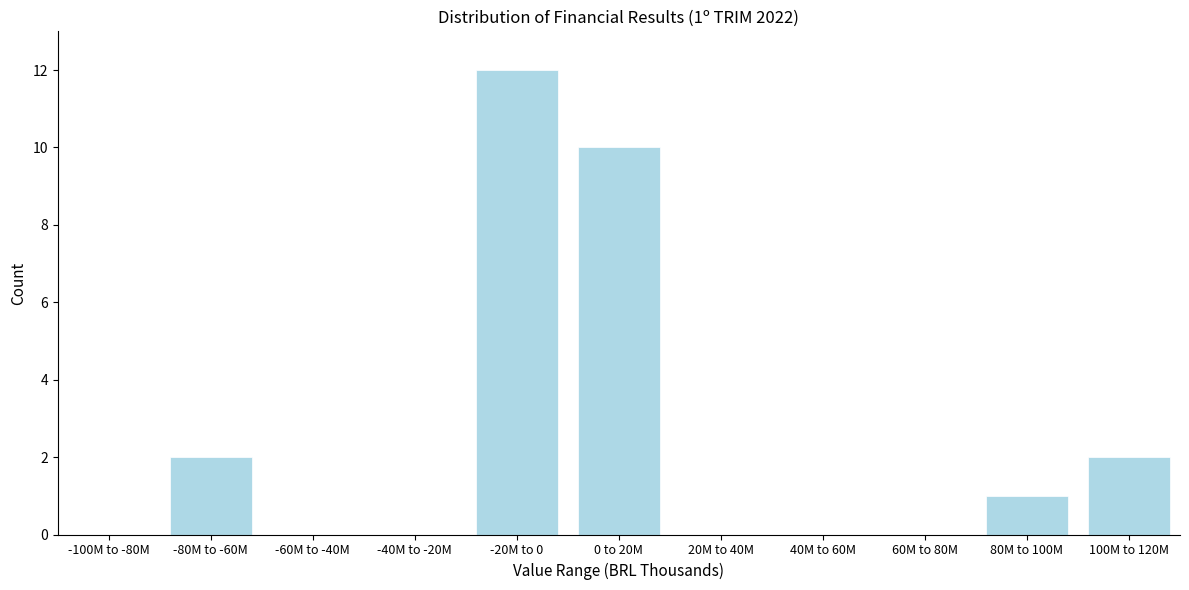

Reading right to left, transcribe all the data shown in this chart.

100M to 120M=2	80M to 100M=1	60M to 80M=0	40M to 60M=0	20M to 40M=0	0 to 20M=10	-20M to 0=12	-40M to -20M=0	-60M to -40M=0	-80M to -60M=2	-100M to -80M=0